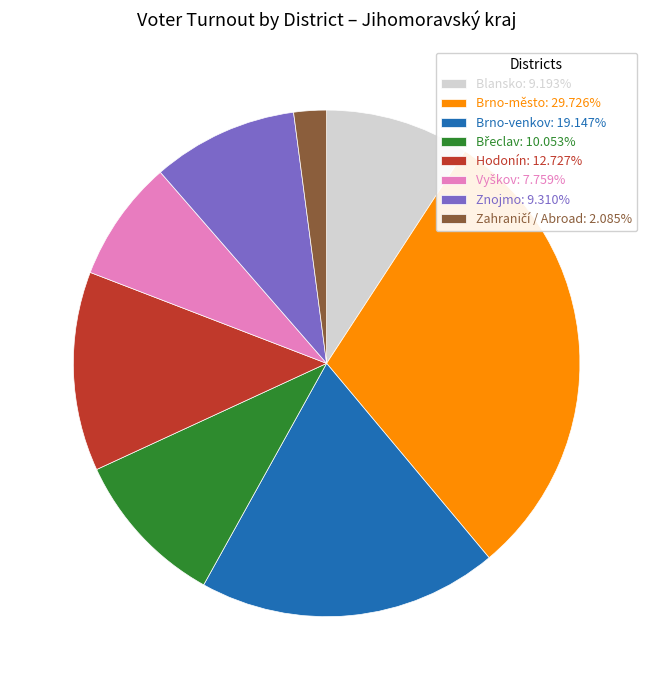

Does Znojmo: 9.310% account for over 50% of the chart?

No